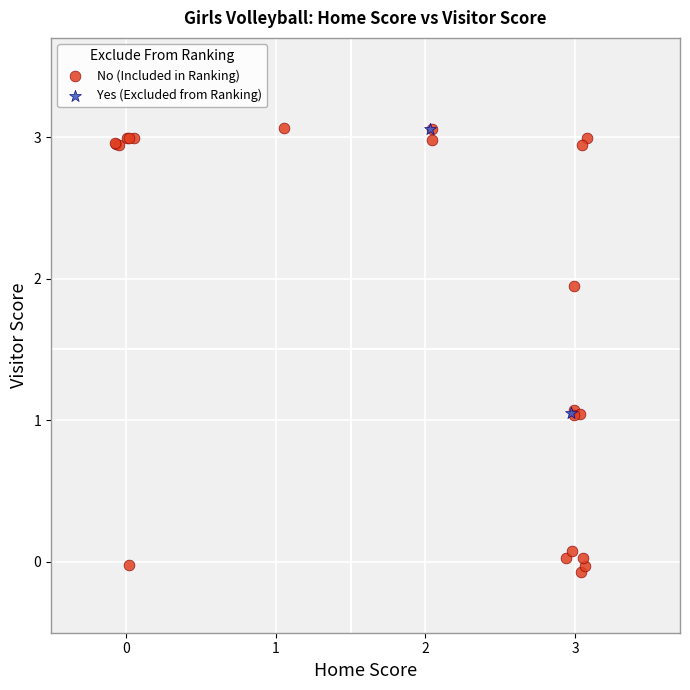

What are all the series names shown in the legend?

No (Included in Ranking), Yes (Excluded from Ranking)